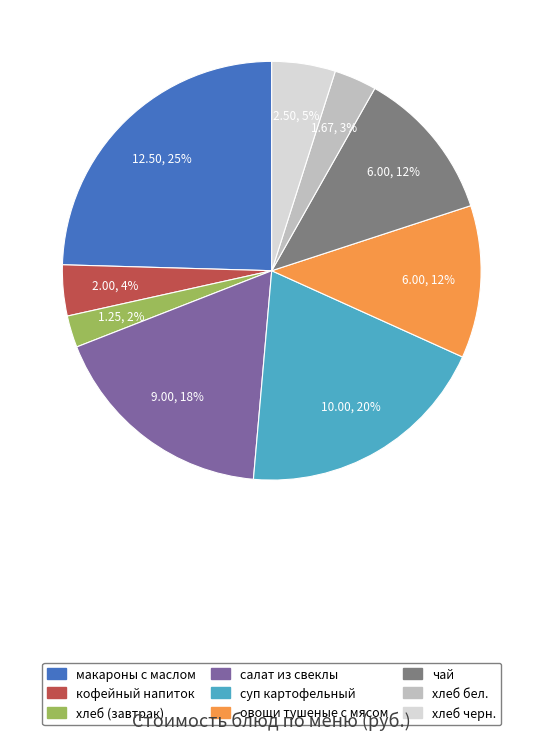

Which category has the biggest portion of the pie?

макароны с маслом